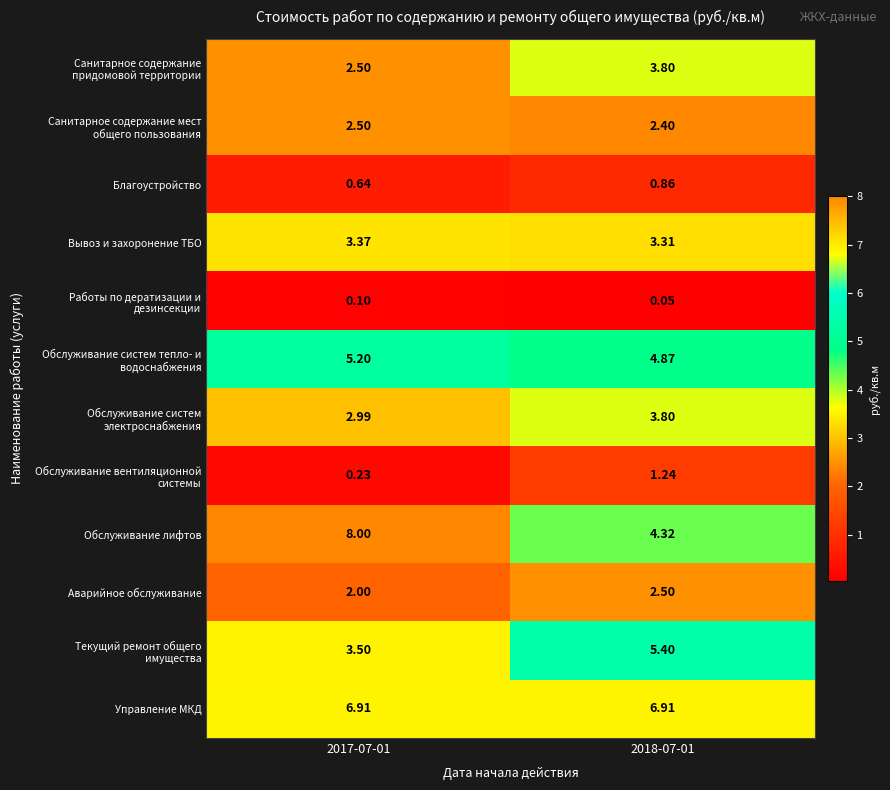

Which label corresponds to the largest value in the chart?

2017-07-01